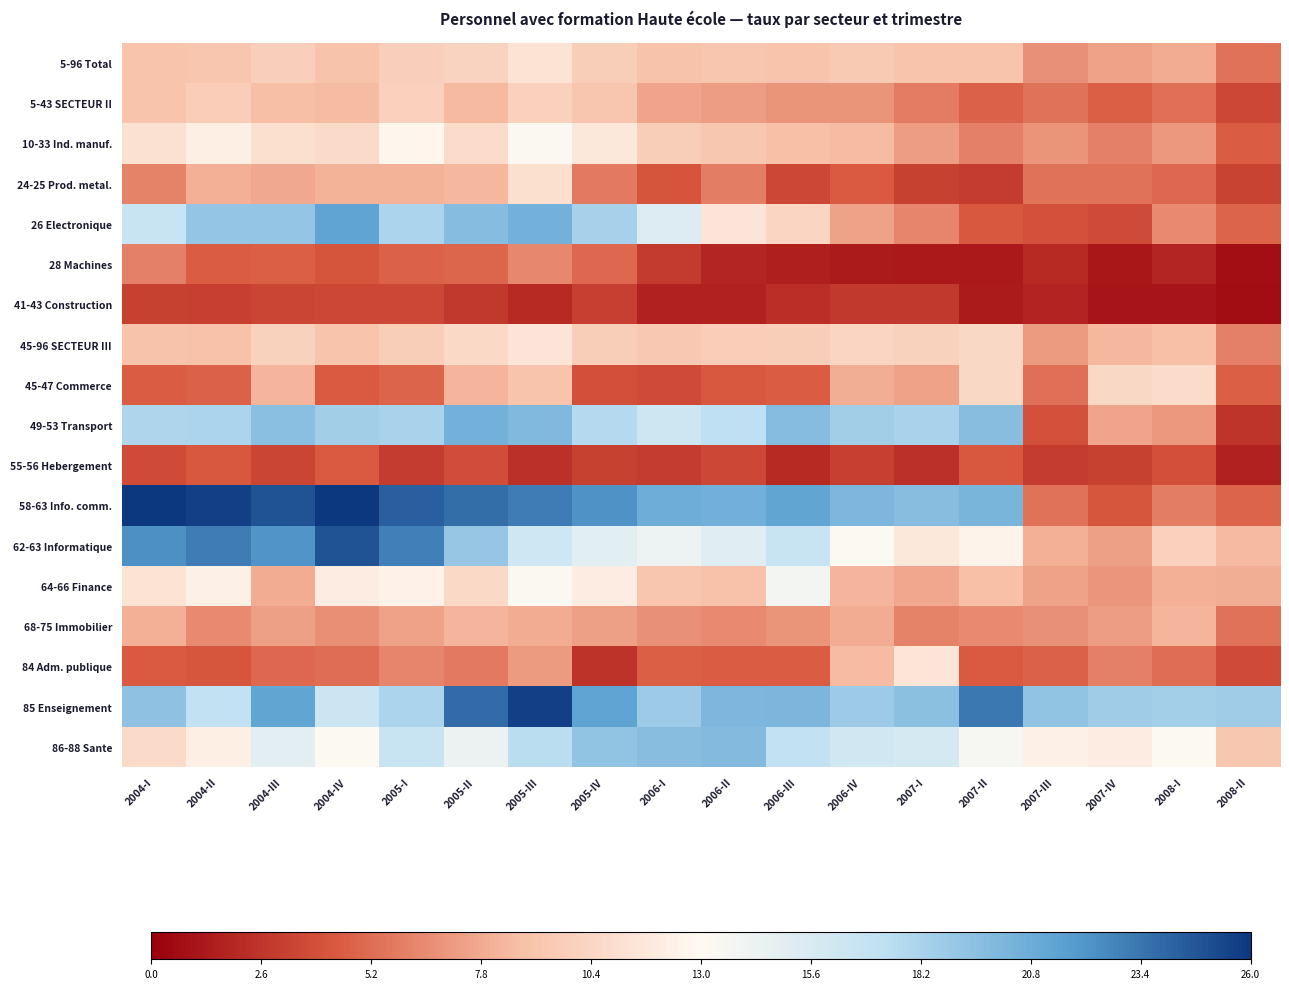

What is the maximum value shown in the chart?

1.0